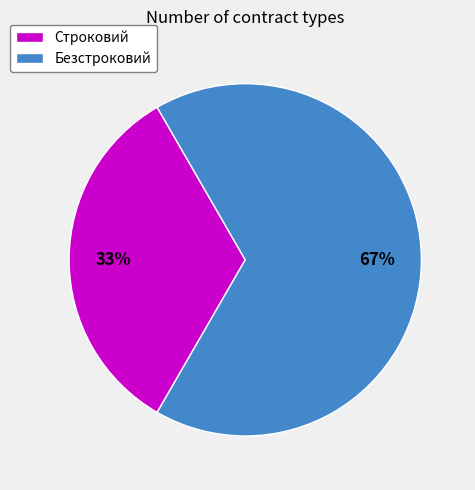

Is the sum of Безстроковий and Строковий greater than half?

Yes